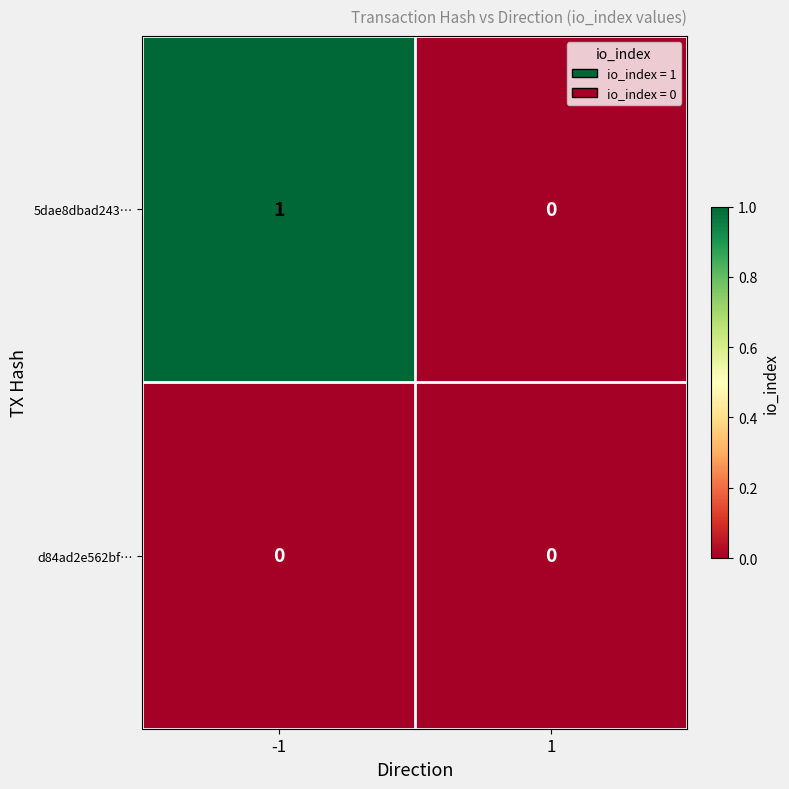

Is it true that 5dae8dbad243… equals 0 at 1?

True